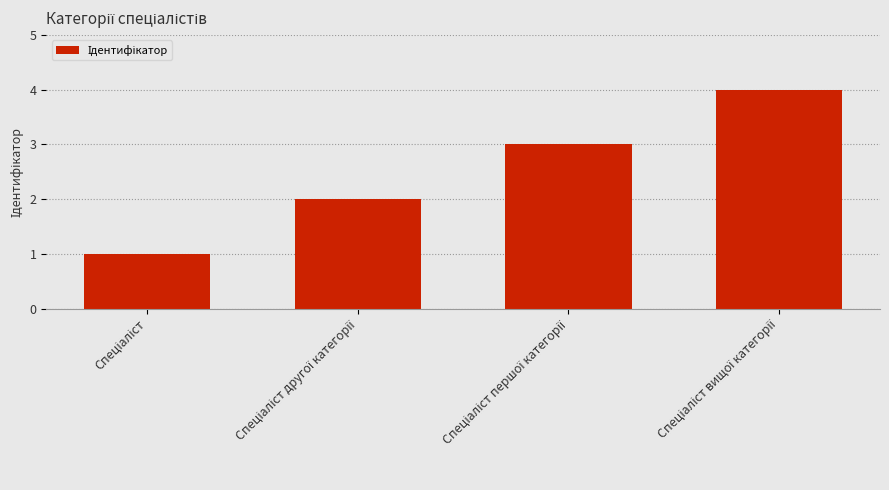

What is the maximum value shown in the chart?

4